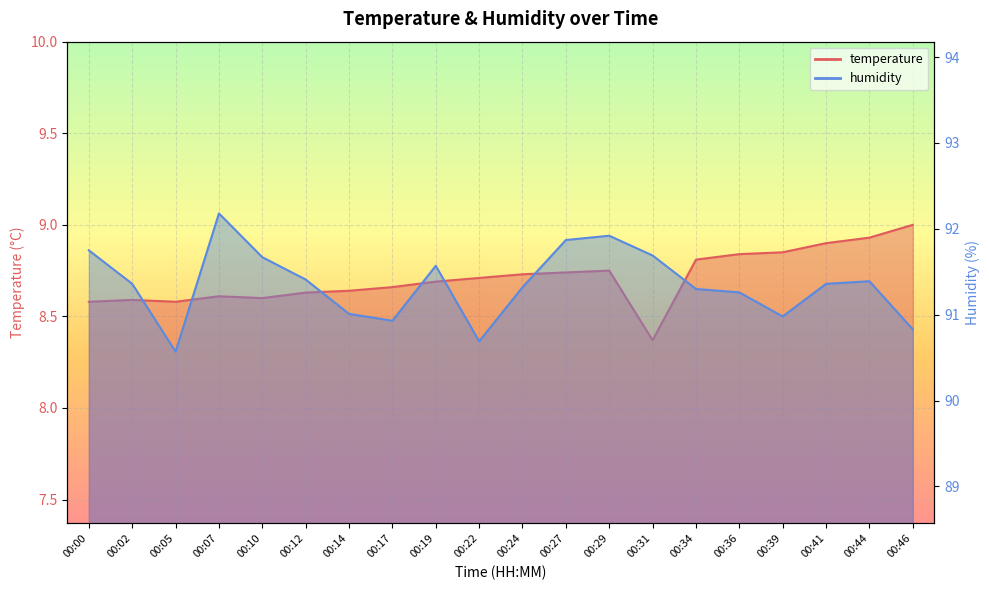

What are all the series names shown in the legend?

temperature, humidity